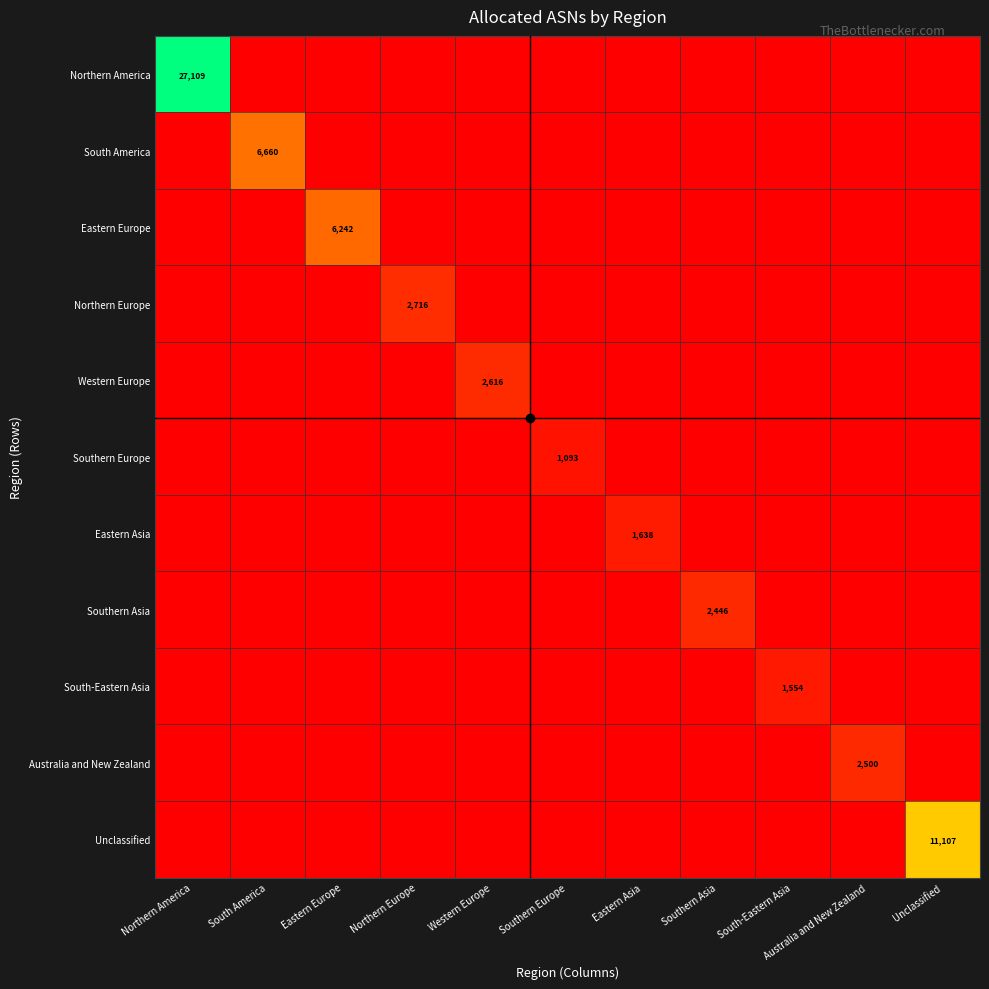

How many categories are shown in the chart?

11